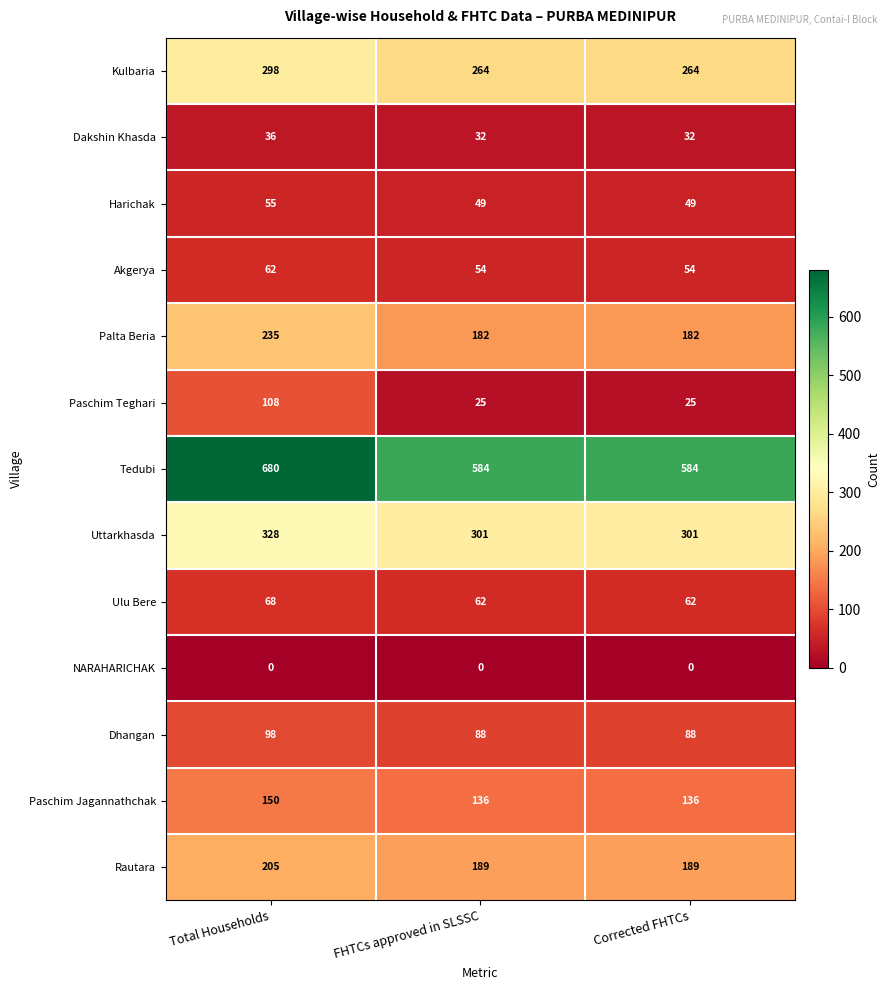

At which category is the sum across all series the highest?

Total Households